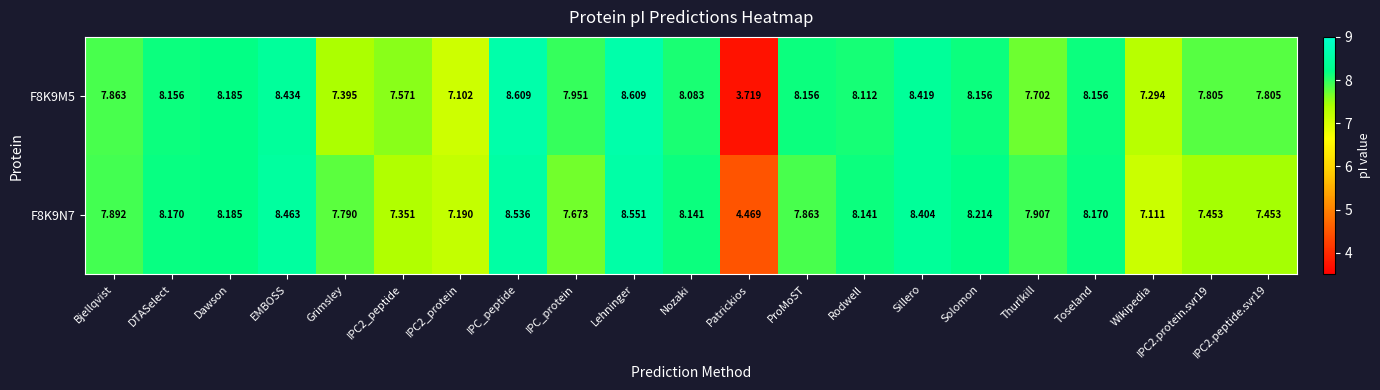

Is the value of F8K9M5 at Nozaki greater than the value of F8K9N7 at Patrickios?

Yes